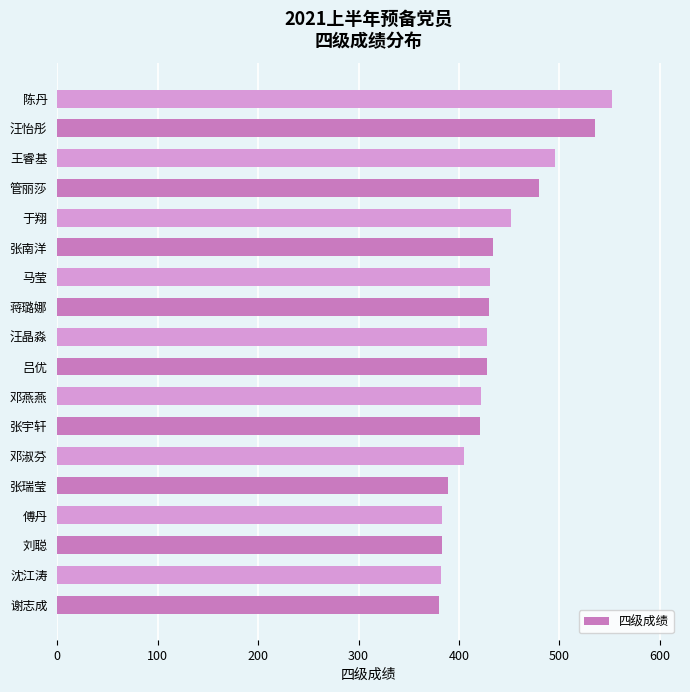

Is it true that the value at 傅丹 is 383?

True